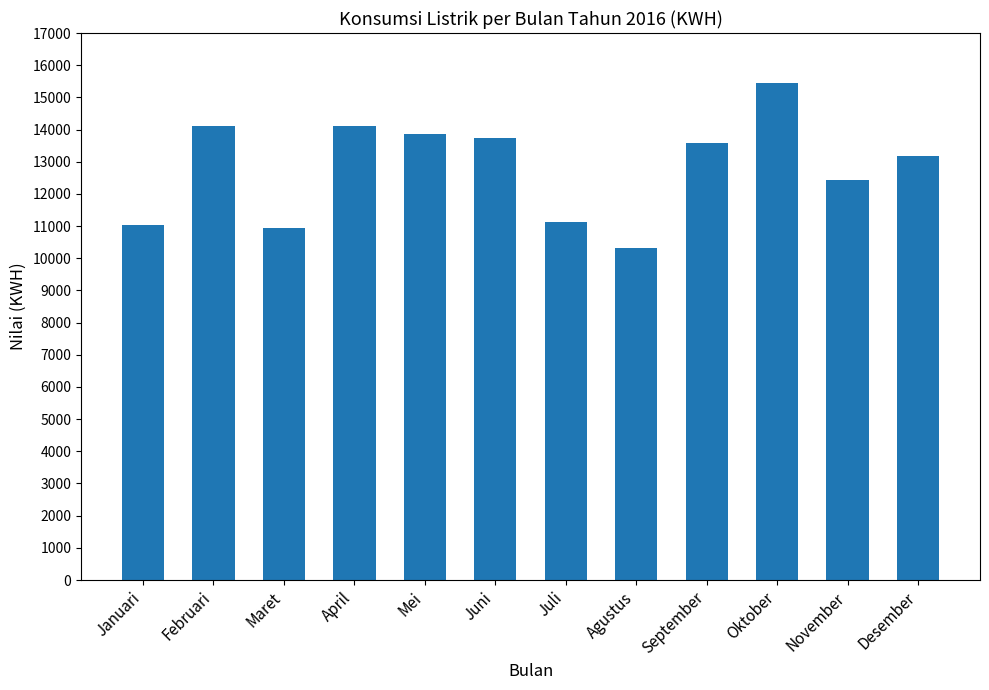

What is the sum of the values at September and Oktober?

29029